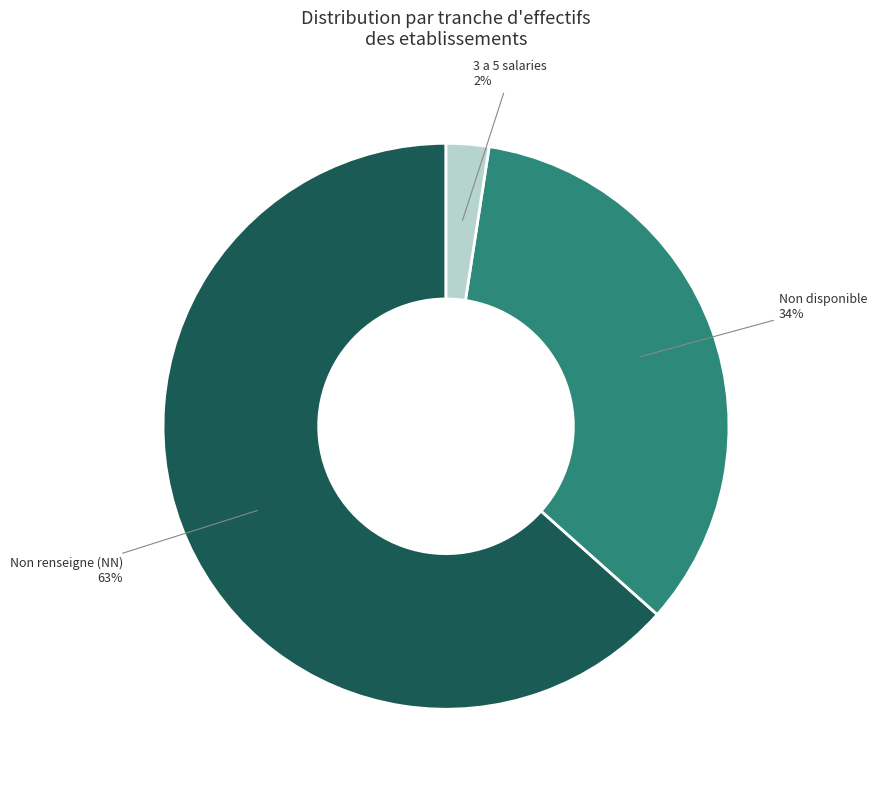

The Non renseigne (NN) slice represents 63% of the pie. True or false?

True